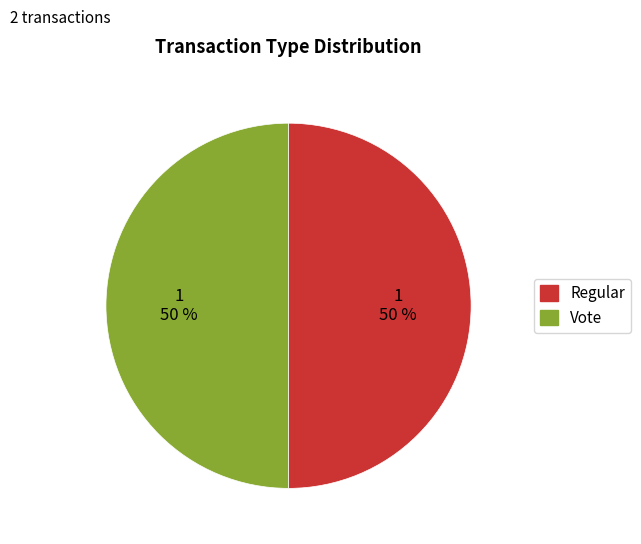

What percentage is the Regular slice, to the nearest percent?

50%